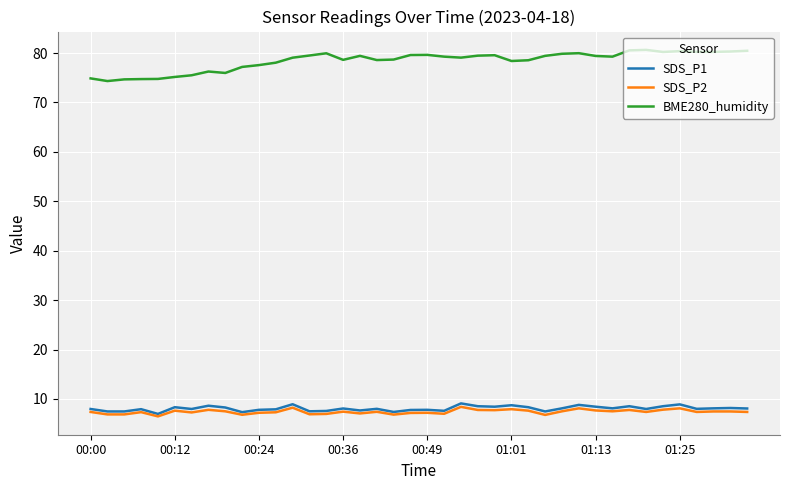

At how many categories does at least one series exceed 69?

40